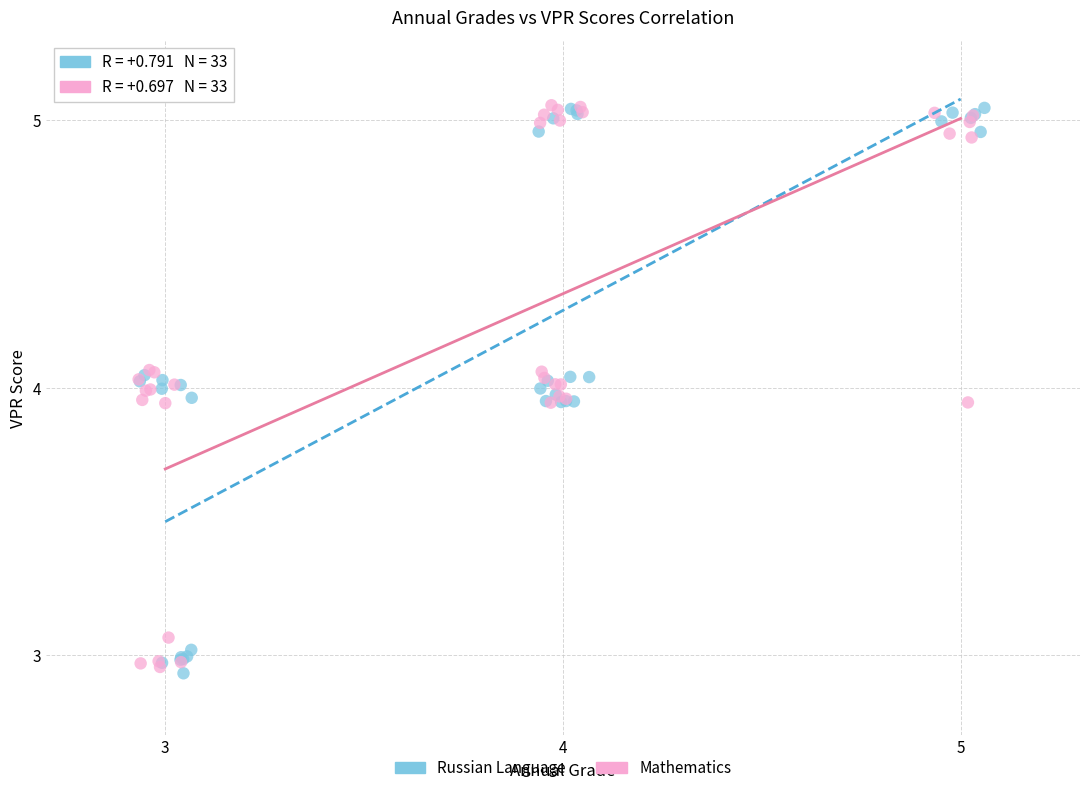

What are all the series names shown in the legend?

Russian Language, Mathematics